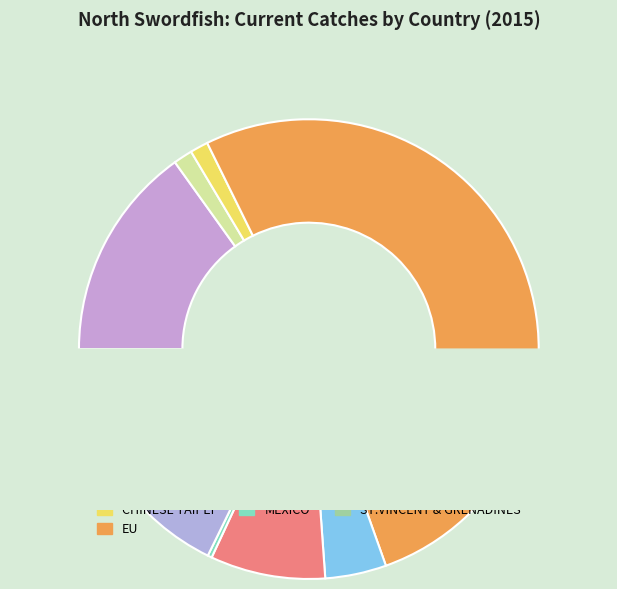

To the nearest percent, what is the average slice percentage?

10%